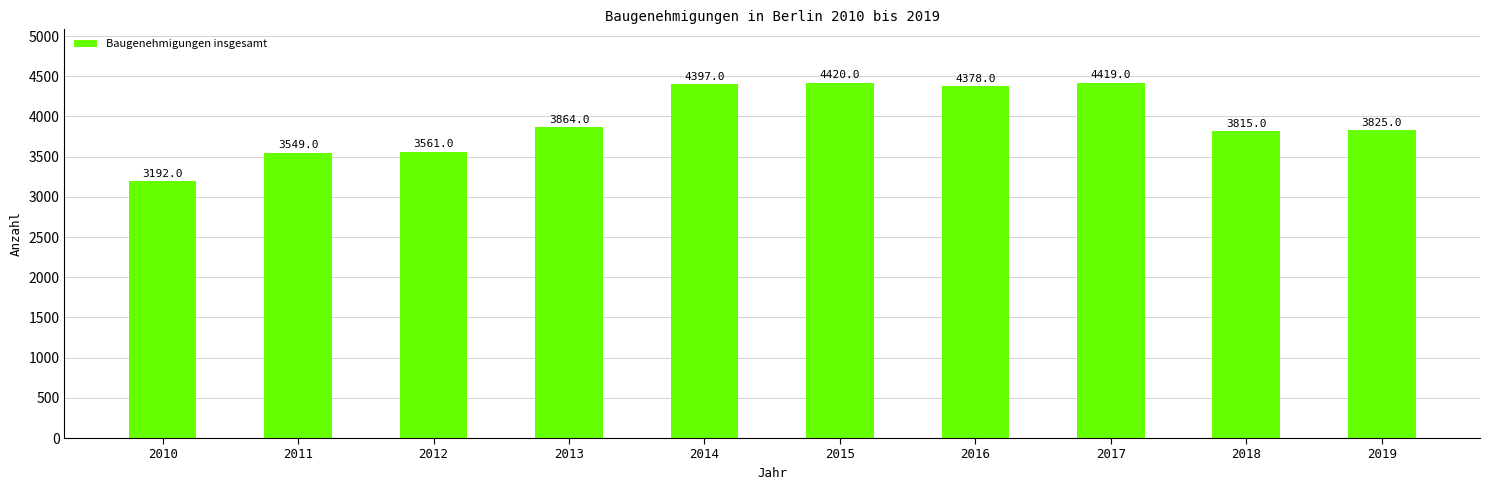

The value at 2013 is 3864. True or false?

True